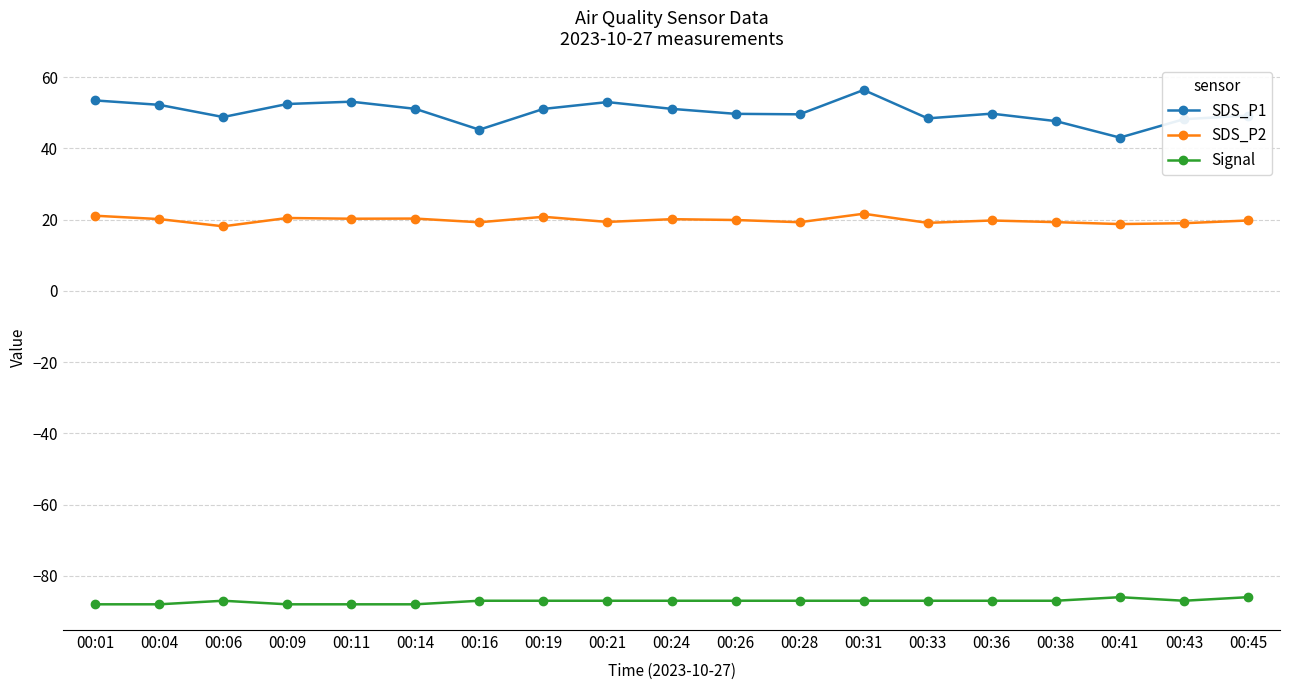

What is the average value of the SDS_P1 series?

50.2